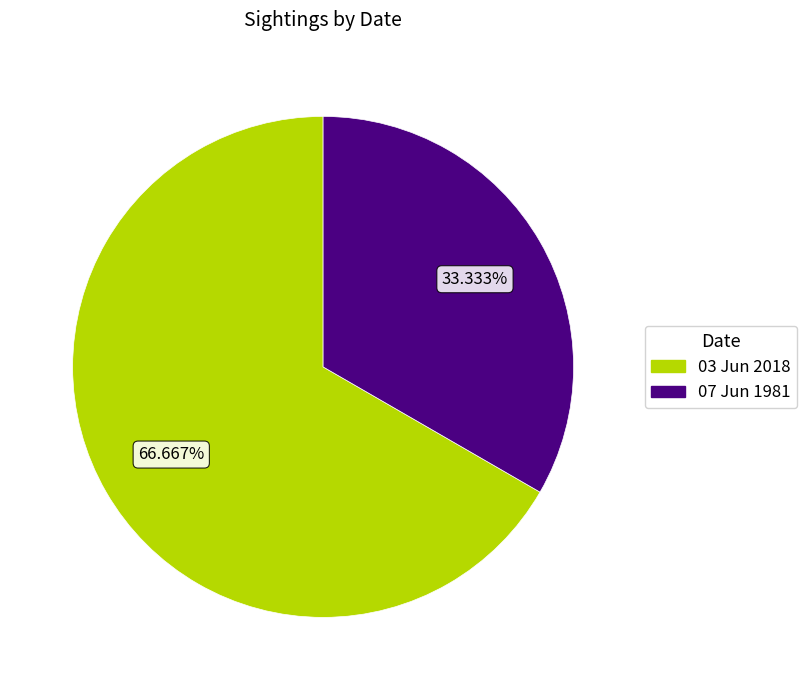

Is the sum of 07 Jun 1981 and 03 Jun 2018 greater than half?

Yes